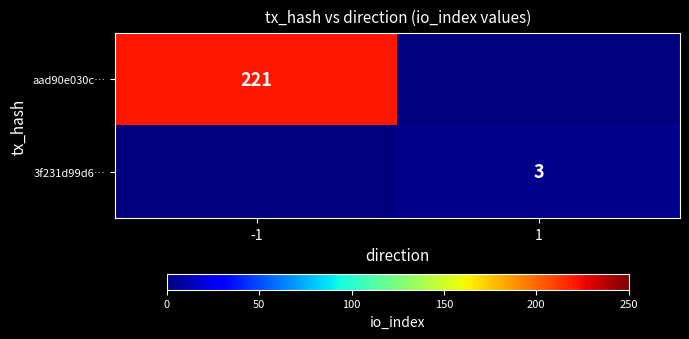

At which category does the chart reach its minimum across all series?

1